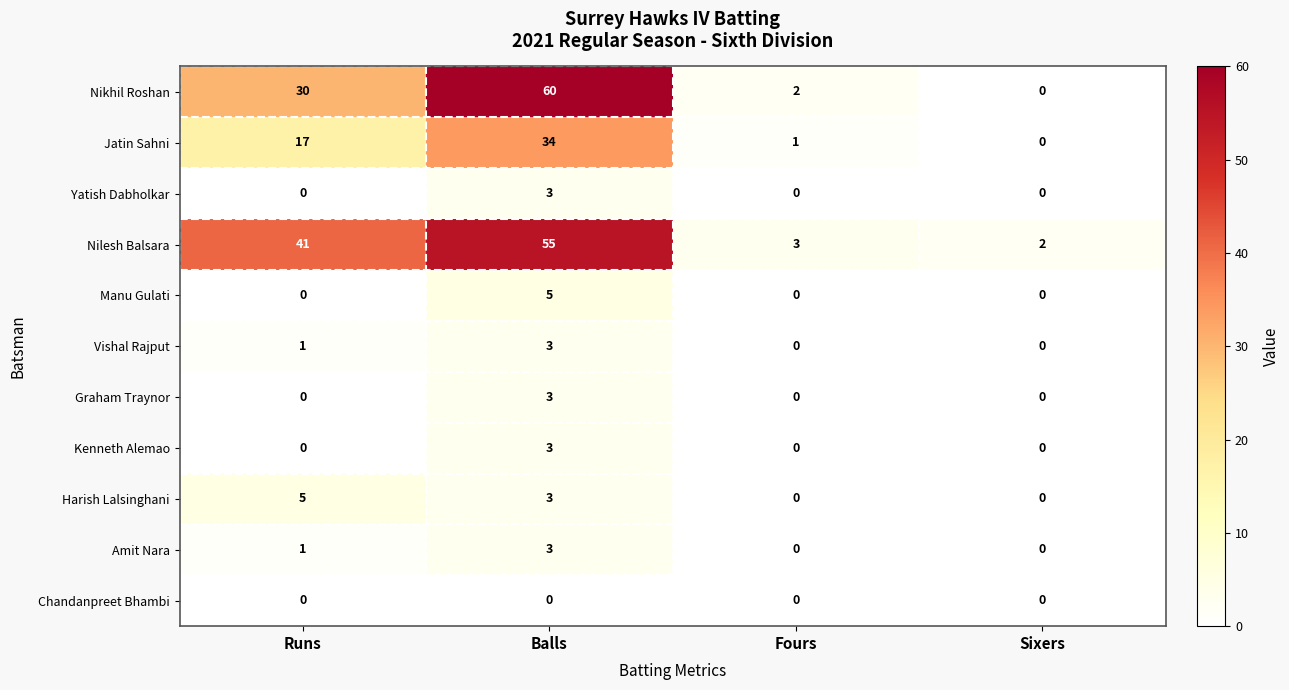

What is the difference between the highest and lowest values at Balls?

60